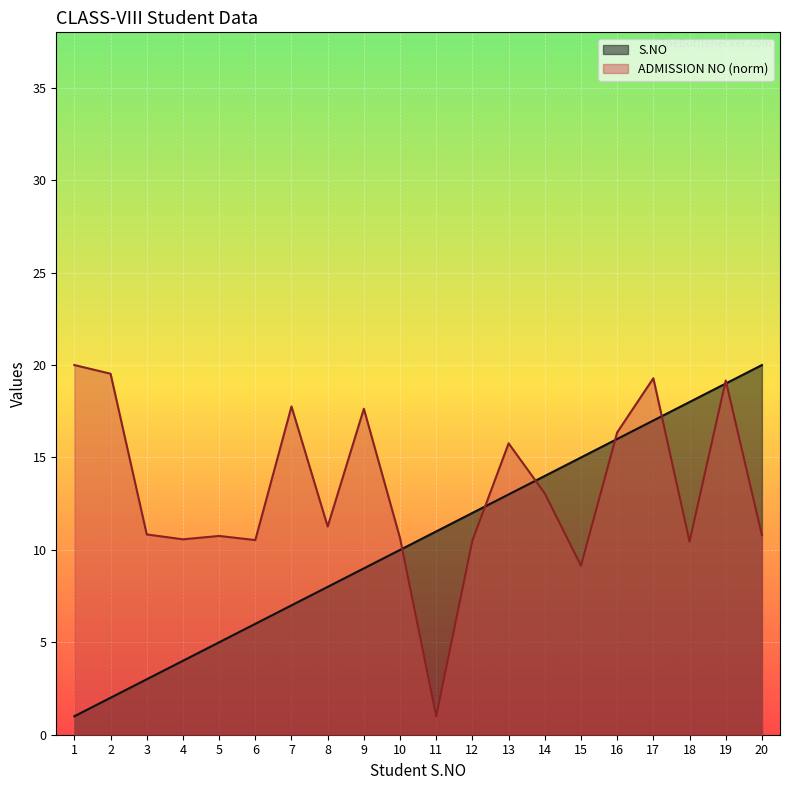

How many lines are shown in the chart?

2